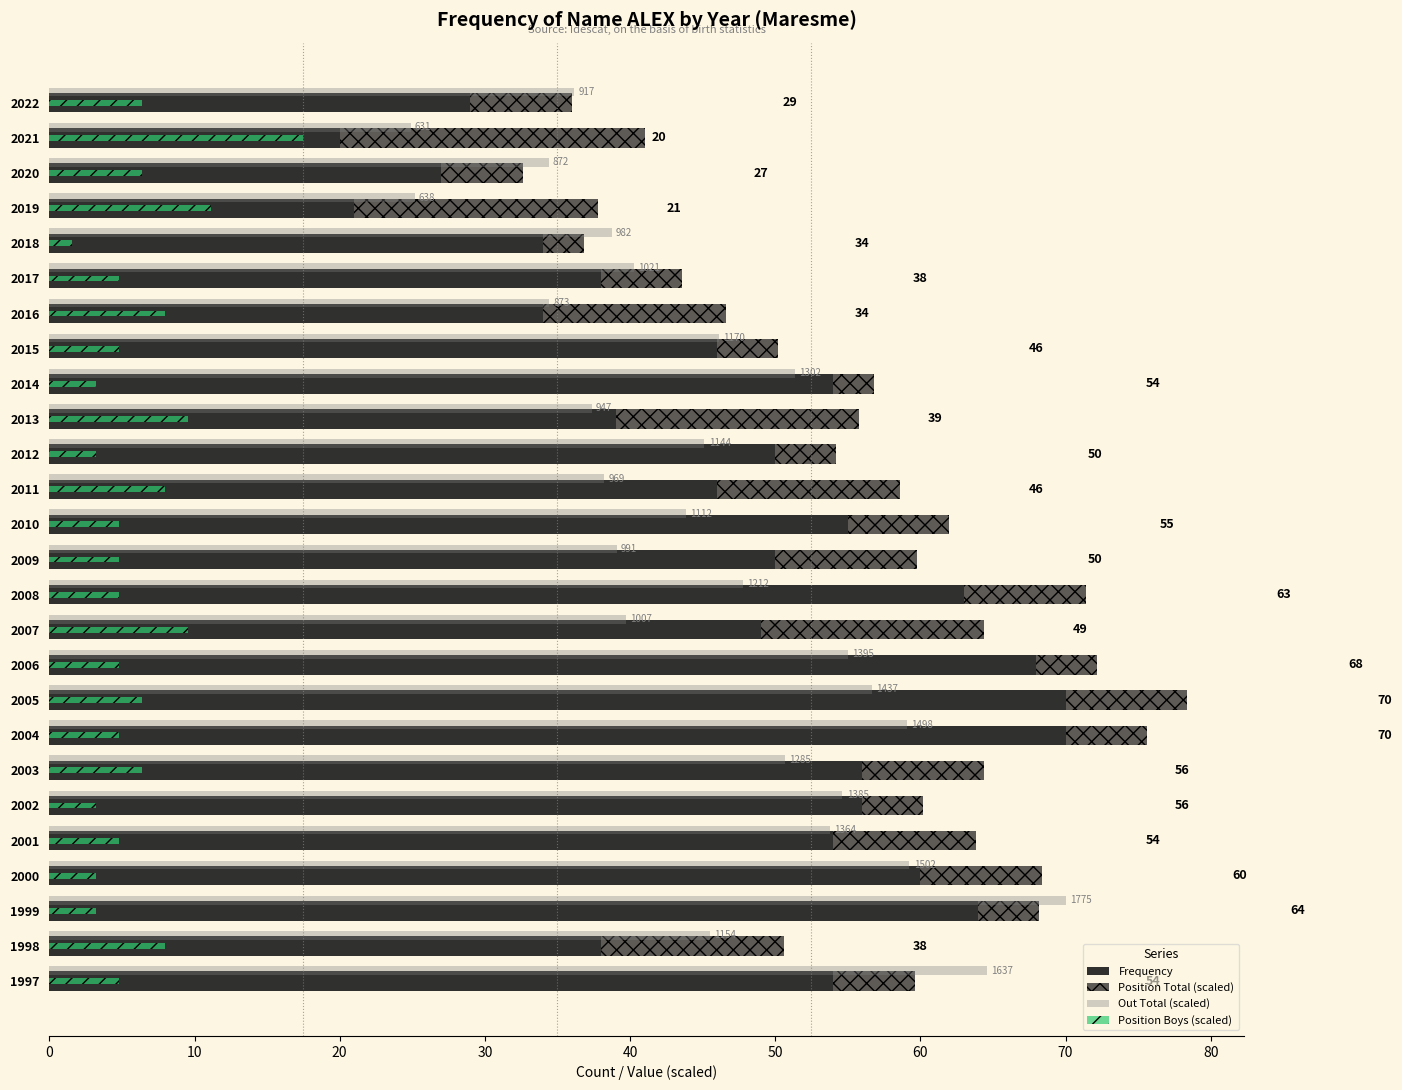

Count the number of categories in the chart.

26